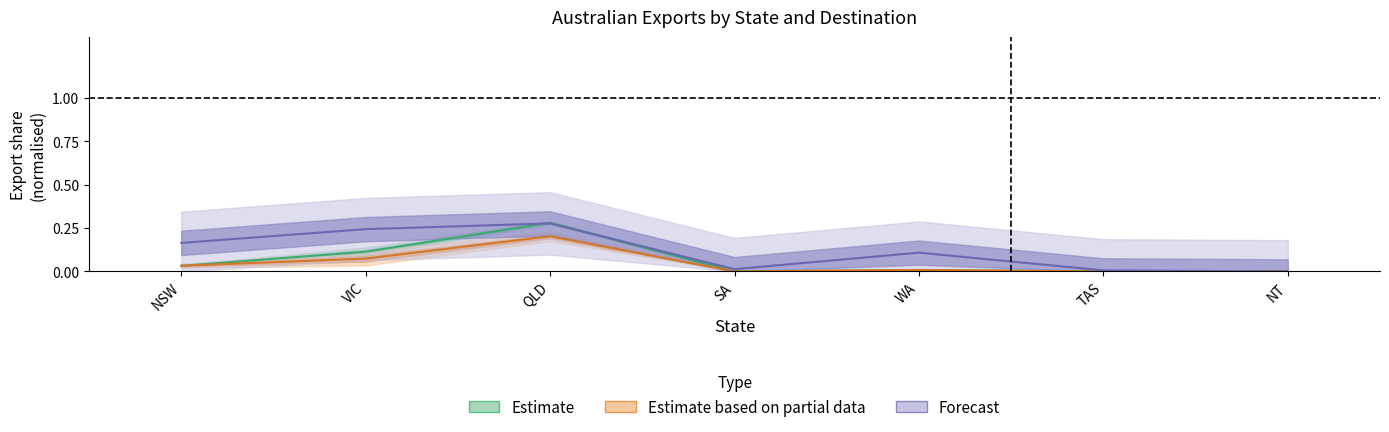

True or false: Japan has more than 0 interior local peaks.

True